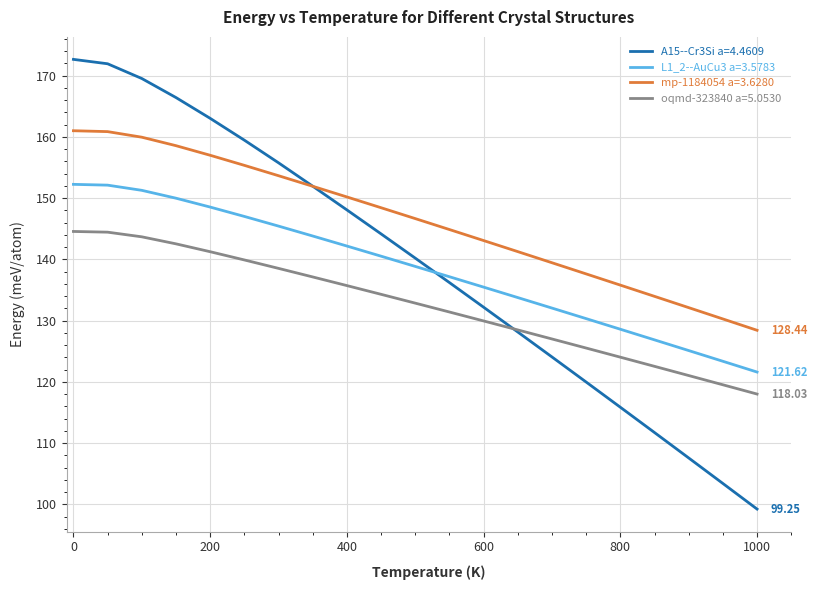

What is the average value of the oqmd-323840 a=5.0530 series?

132.5